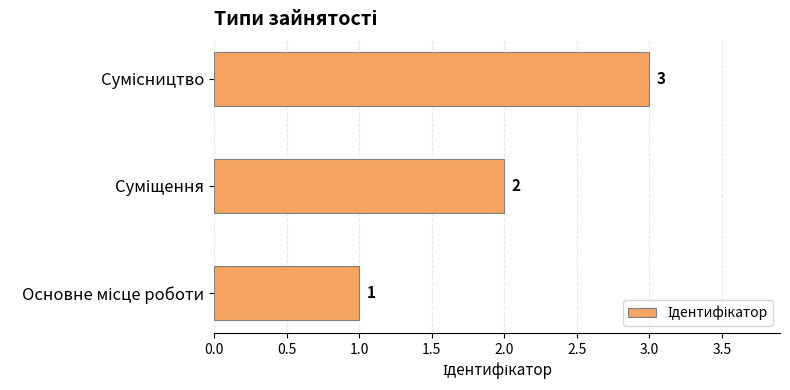

Count the values in the range 1 to 3.

3